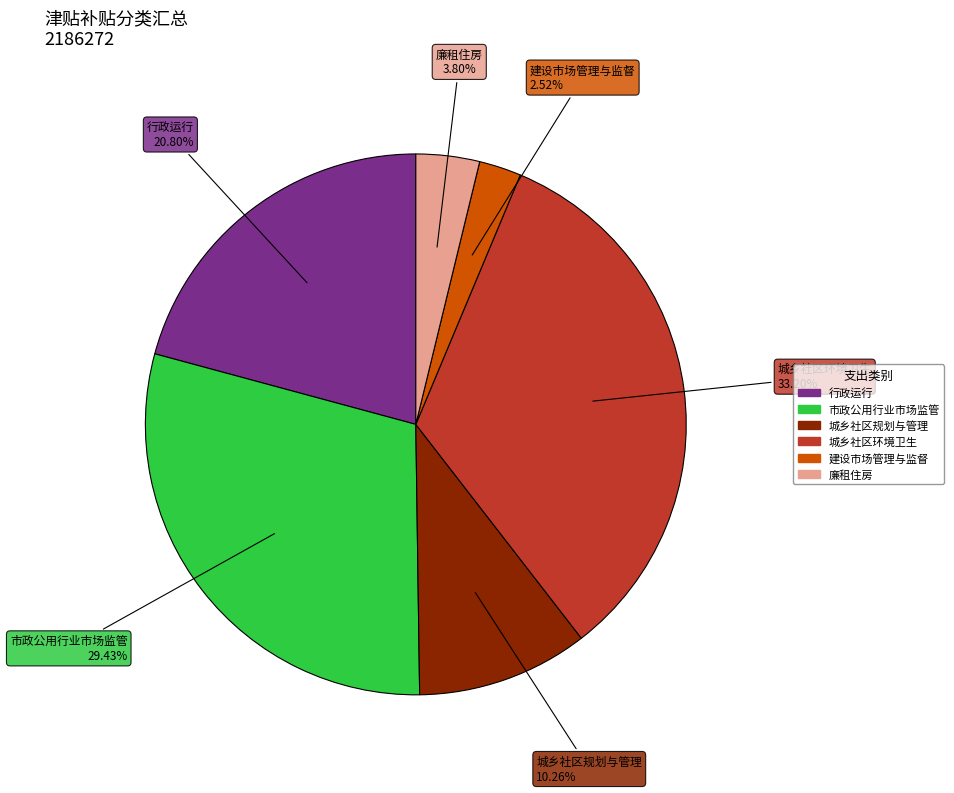

How many slices are in this pie chart?

6